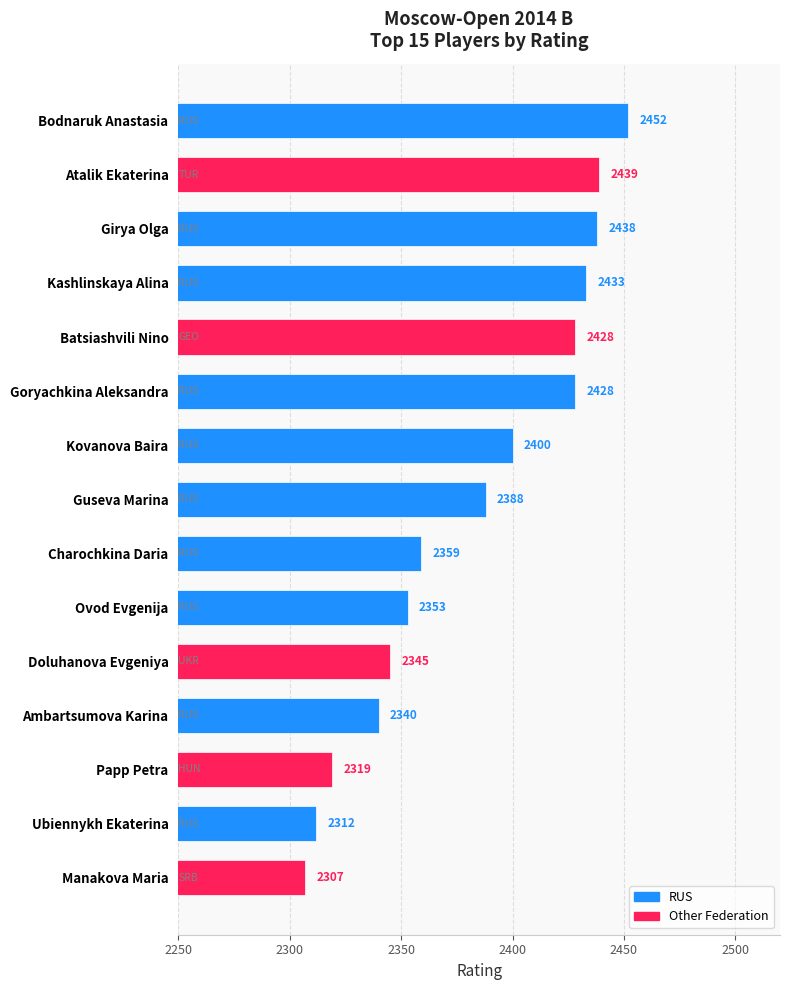

How many data points does each series have?

15